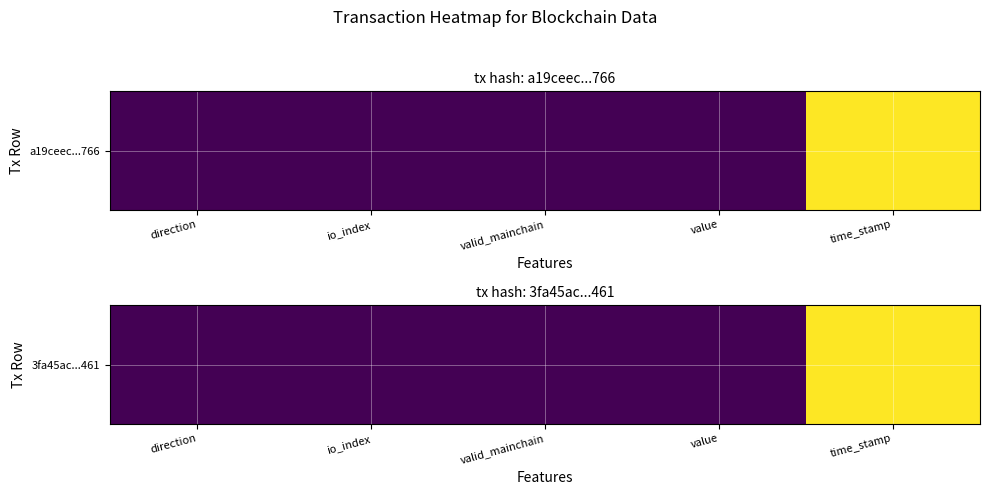

How many series are shown in this chart?

1